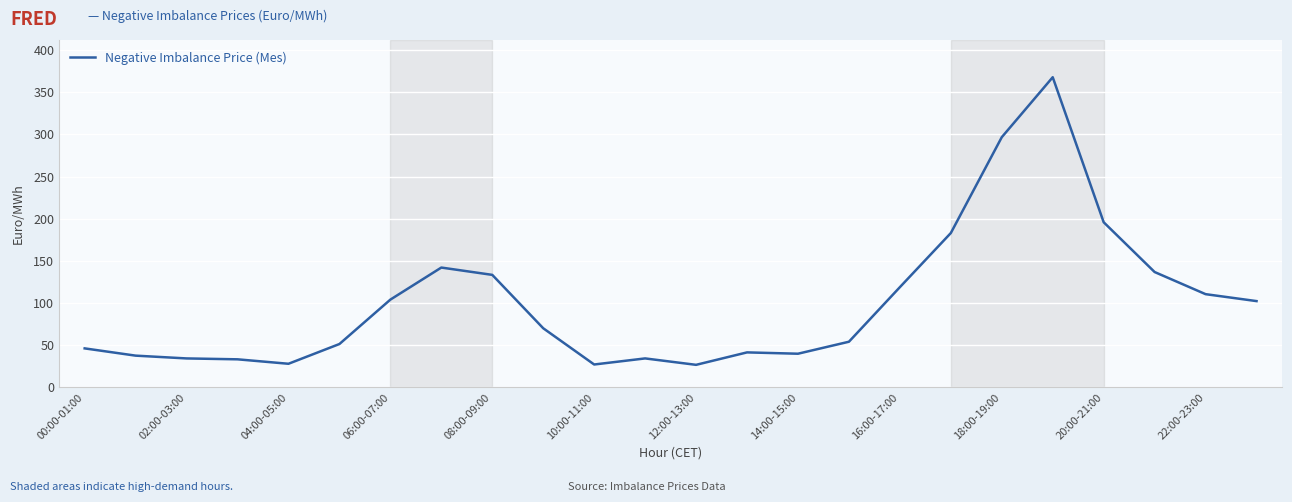

What is the maximum value shown in the chart?

367.8